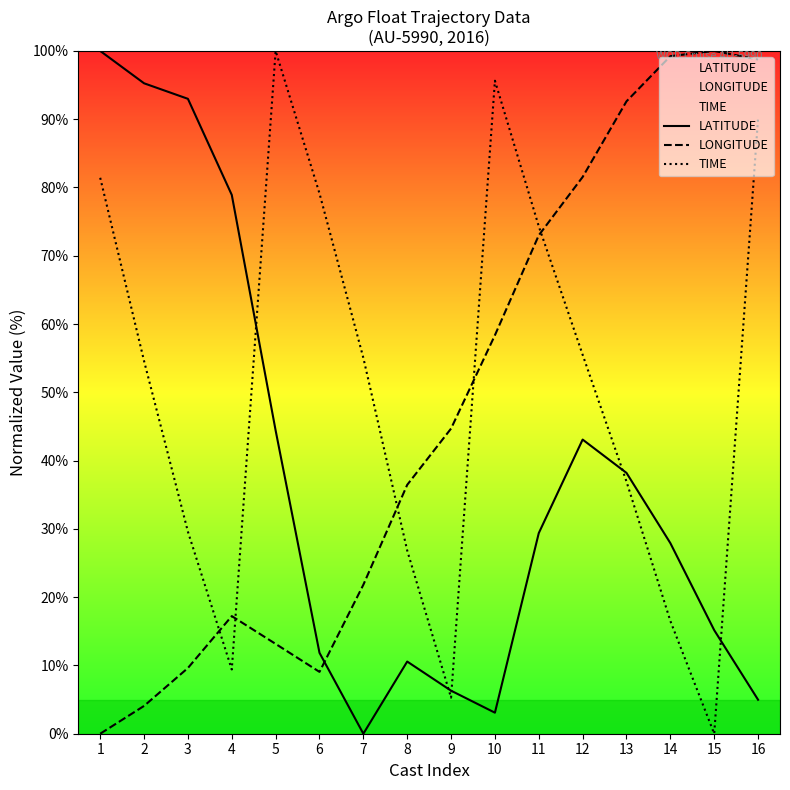

Reading right to left, what are all the values shown in this chart?

LATITUDE: 16=5.0	15=15.2	14=27.9	13=38.2	12=43.1	11=29.4	10=3.1	9=6.3	8=10.6	7=0.0	6=11.8	5=44.4	4=78.9	3=93.0	2=95.3	1=100.0
LONGITUDE: 16=98.7	15=100.0	14=99.2	13=92.6	12=81.5	11=73.0	10=58.4	9=44.7	8=36.5	7=21.8	6=9.1	5=13.2	4=17.2	3=9.6	2=4.1	1=0.0
TIME: 16=90.1	15=0.0	14=16.5	13=36.9	12=55.5	11=74.3	10=95.6	9=5.3	8=26.8	7=55.0	6=79.1	5=100.0	4=9.4	3=29.6	2=54.6	1=81.4